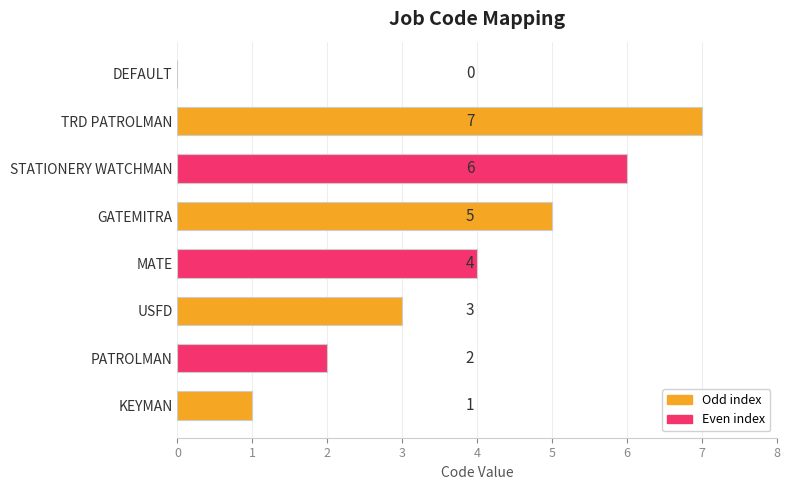

What is the change in value from PATROLMAN to STATIONERY WATCHMAN?

+4